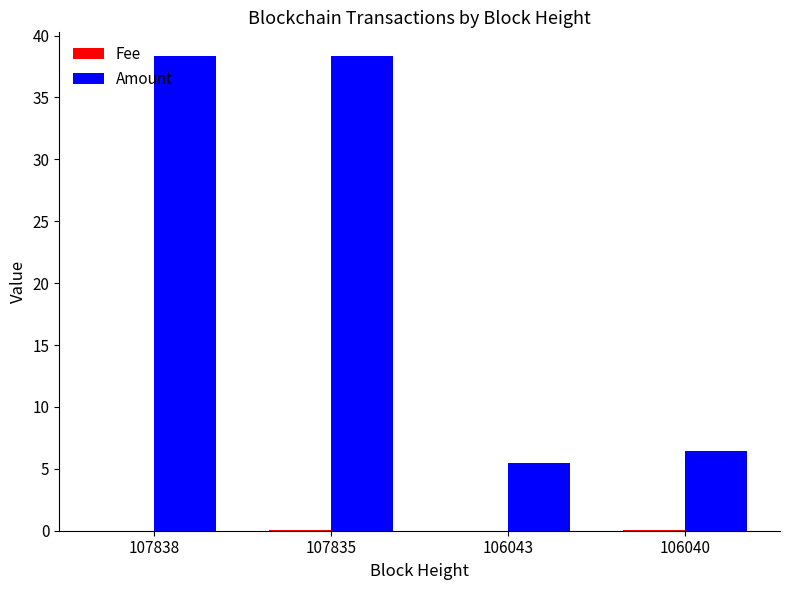

Which series has the largest range (max minus min)?

Amount